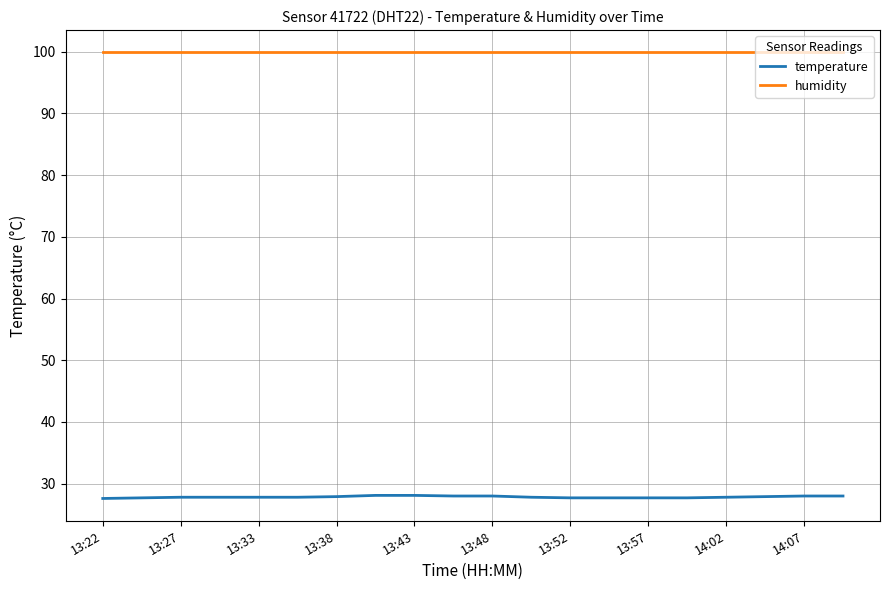

List the series in order of their overall mean, lowest first.

temperature, humidity